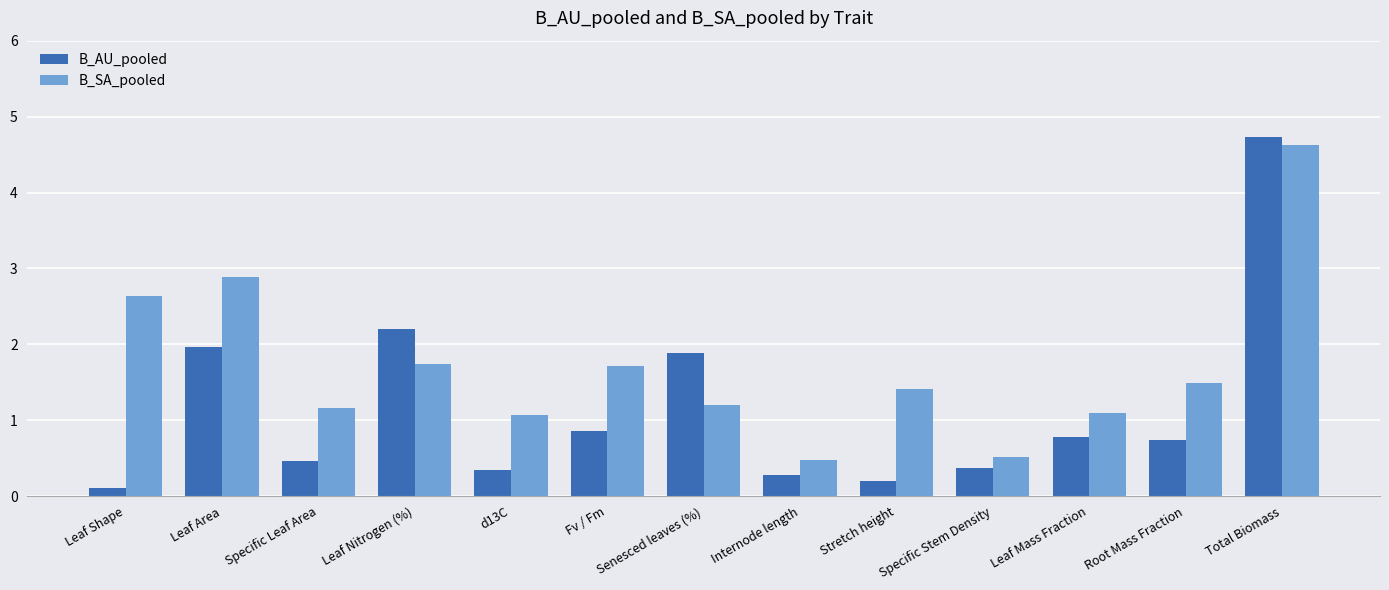

What is the label of the 9th bar from the left?

Stretch height